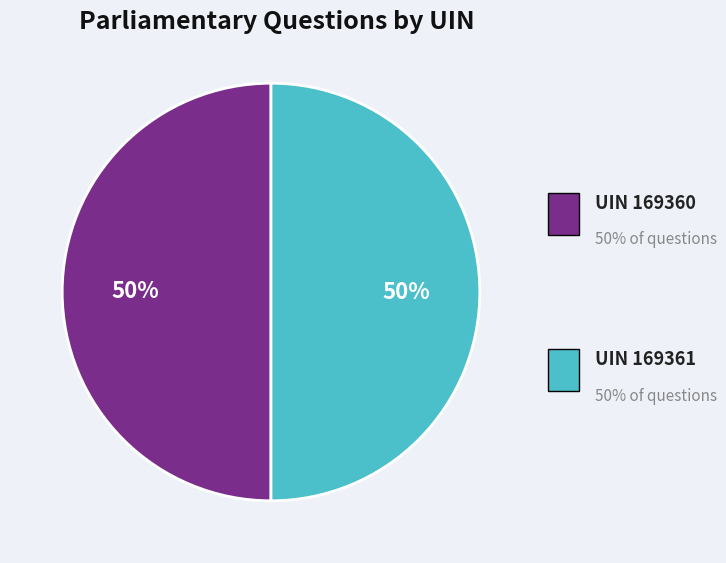

To the nearest percent, what is the average slice percentage?

50%